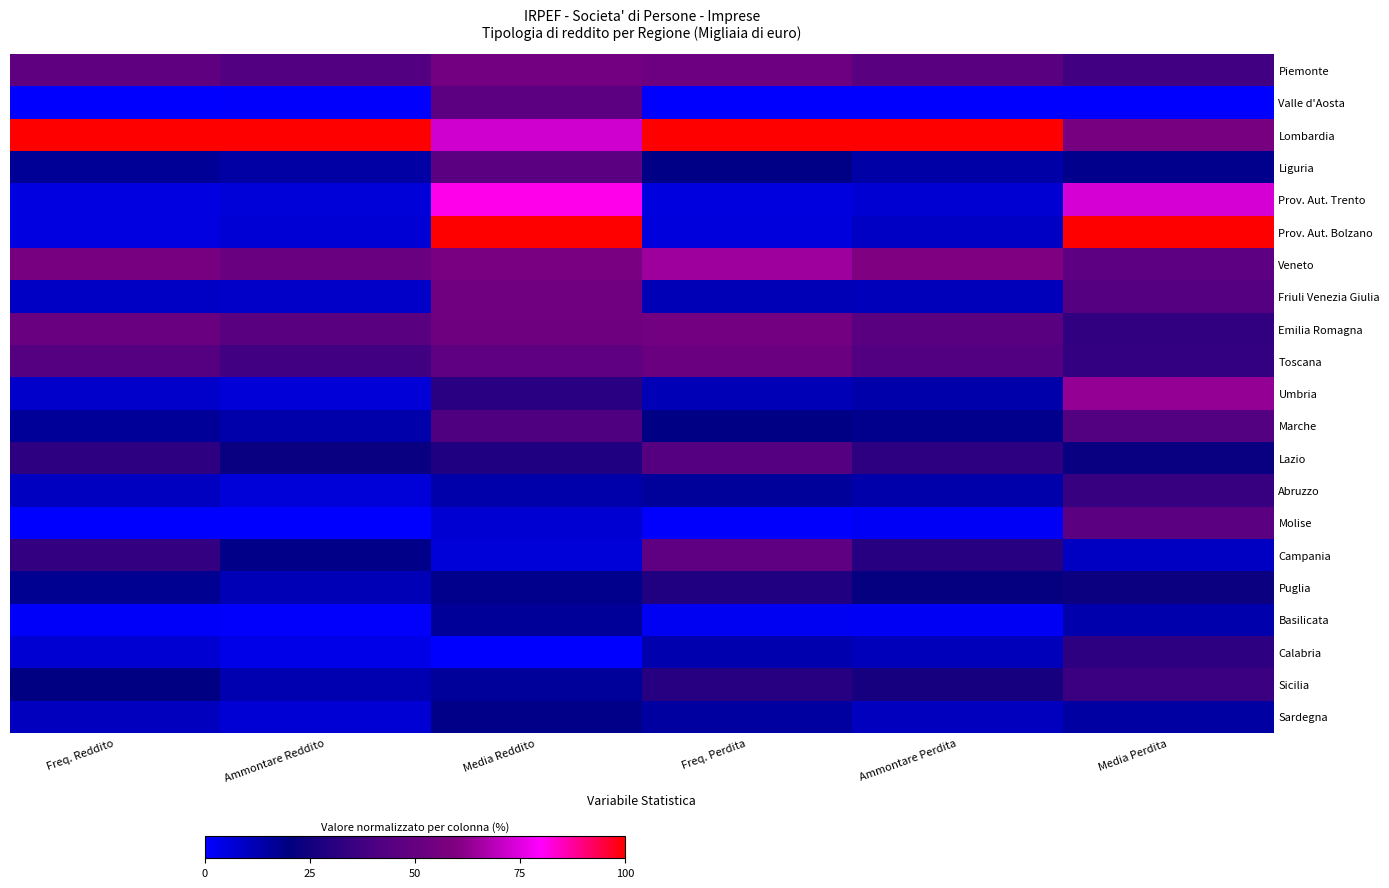

Reading right to left, list all the values displayed in this chart.

Piemonte: Media Perdita=37.4	Ammontare Perdita=45.5	Freq. Perdita=53.1	Media Reddito=55.3	Ammontare Reddito=42.8	Freq. Reddito=47.9
Valle d'Aosta: Media Perdita=0.0	Ammontare Perdita=0.0	Freq. Perdita=0.0	Media Reddito=46.6	Ammontare Reddito=0.5	Freq. Reddito=0.0
Lombardia: Media Perdita=56.7	Ammontare Perdita=100.0	Freq. Perdita=100.0	Media Reddito=72.4	Ammontare Reddito=100.0	Freq. Reddito=100.0
Liguria: Media Perdita=18.3	Ammontare Perdita=13.7	Freq. Perdita=19.1	Media Reddito=46.2	Ammontare Reddito=14.2	Freq. Reddito=16.7
Prov. Aut. Trento: Media Perdita=73.2	Ammontare Perdita=7.1	Freq. Perdita=5.1	Media Reddito=81.6	Ammontare Reddito=6.2	Freq. Reddito=5.0
Prov. Aut. Bolzano: Media Perdita=100.0	Ammontare Perdita=9.3	Freq. Perdita=5.7	Media Reddito=100.0	Ammontare Reddito=6.9	Freq. Reddito=4.9
Veneto: Media Perdita=46.9	Ammontare Perdita=60.0	Freq. Perdita=64.5	Media Reddito=57.5	Ammontare Reddito=51.2	Freq. Reddito=56.5
Friuli Venezia Giulia: Media Perdita=43.5	Ammontare Perdita=10.9	Freq. Perdita=11.4	Media Reddito=54.4	Ammontare Reddito=8.6	Freq. Reddito=9.2
Emilia Romagna: Media Perdita=33.1	Ammontare Perdita=45.5	Freq. Perdita=55.3	Media Reddito=53.5	Ammontare Reddito=45.3	Freq. Reddito=51.5
Toscana: Media Perdita=33.6	Ammontare Perdita=42.7	Freq. Perdita=51.6	Media Reddito=47.5	Ammontare Reddito=37.2	Freq. Reddito=44.1
Umbria: Media Perdita=63.3	Ammontare Perdita=13.3	Freq. Perdita=11.7	Media Reddito=31.2	Ammontare Reddito=6.3	Freq. Reddito=8.2
Marche: Media Perdita=43.0	Ammontare Perdita=18.1	Freq. Perdita=19.5	Media Reddito=41.4	Ammontare Reddito=13.4	Freq. Reddito=16.4
Lazio: Media Perdita=22.5	Ammontare Perdita=32.4	Freq. Perdita=43.7	Media Reddito=28.2	Ammontare Reddito=22.6	Freq. Reddito=31.7
Abruzzo: Media Perdita=34.4	Ammontare Perdita=13.5	Freq. Perdita=15.6	Media Reddito=13.4	Ammontare Reddito=6.1	Freq. Reddito=9.9
Molise: Media Perdita=45.7	Ammontare Perdita=1.5	Freq. Perdita=0.7	Media Reddito=7.2	Ammontare Reddito=0.0	Freq. Reddito=0.0
Campania: Media Perdita=9.6	Ammontare Perdita=30.2	Freq. Perdita=47.3	Media Reddito=5.9	Ammontare Reddito=18.7	Freq. Reddito=33.3
Puglia: Media Perdita=23.3	Ammontare Perdita=21.7	Freq. Perdita=28.8	Media Reddito=18.0	Ammontare Reddito=11.4	Freq. Reddito=17.6
Basilicata: Media Perdita=12.9	Ammontare Perdita=1.7	Freq. Perdita=2.2	Media Reddito=16.1	Ammontare Reddito=0.7	Freq. Reddito=0.9
Calabria: Media Perdita=32.0	Ammontare Perdita=10.7	Freq. Perdita=12.6	Media Reddito=0.0	Ammontare Reddito=3.7	Freq. Reddito=7.3
Sicilia: Media Perdita=35.8	Ammontare Perdita=26.0	Freq. Perdita=30.5	Media Reddito=15.7	Ammontare Reddito=12.4	Freq. Reddito=19.6
Sardegna: Media Perdita=14.8	Ammontare Perdita=10.4	Freq. Perdita=15.0	Media Reddito=18.4	Ammontare Reddito=6.9	Freq. Reddito=10.5